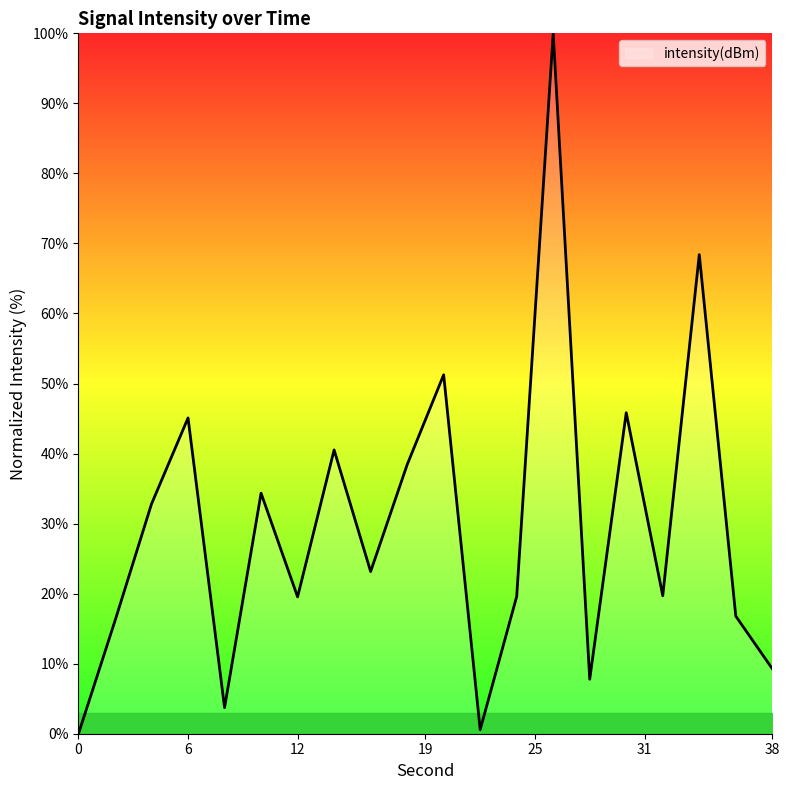

What is the difference between the maximum and minimum values?

100.0